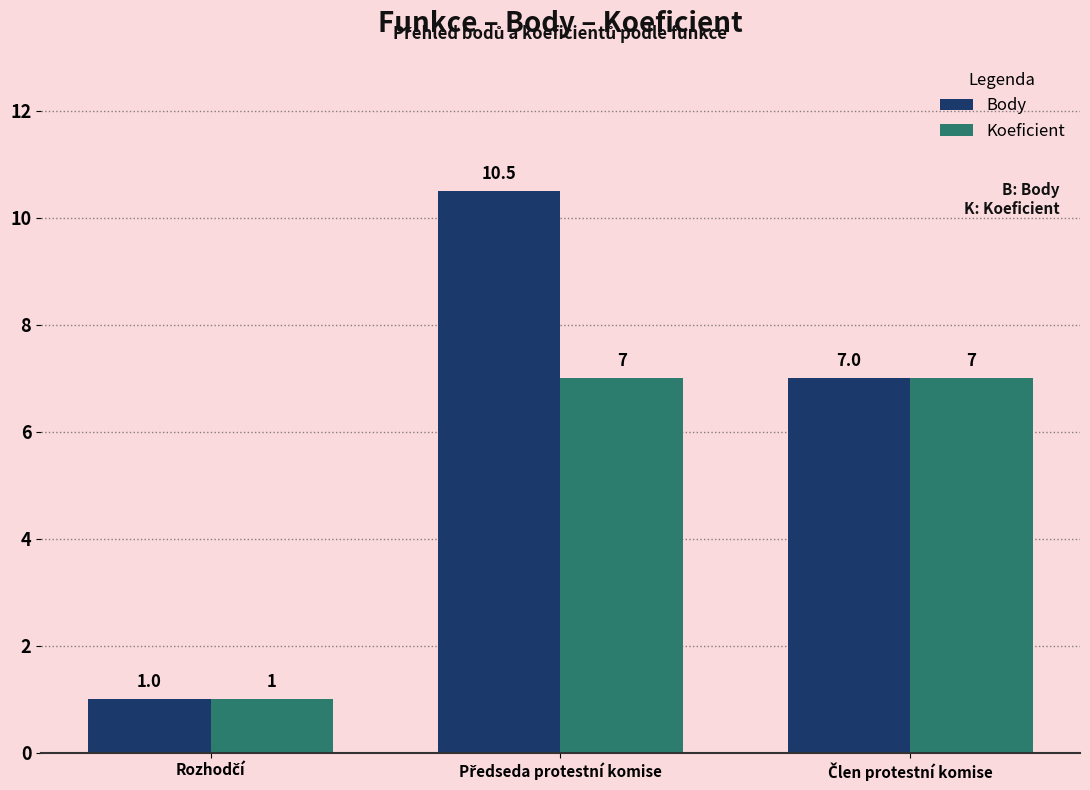

What is the minimum value for Body?

1.0